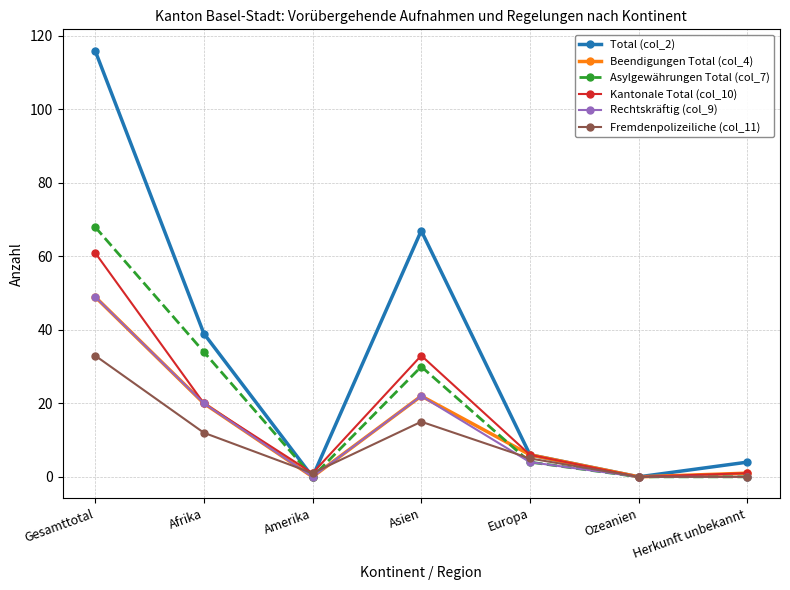

The value of Kantonale Total (col_10) at Asien is 10. True or false?

False